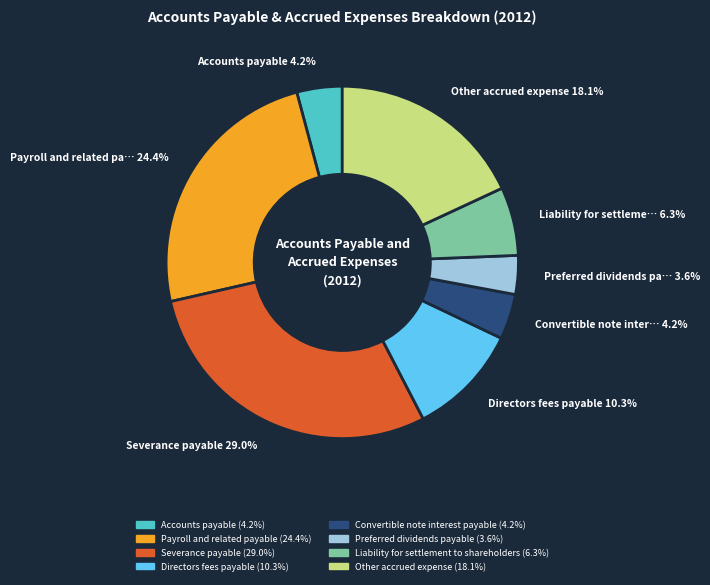

Which category has the smallest portion of the pie?

Preferred dividends payable